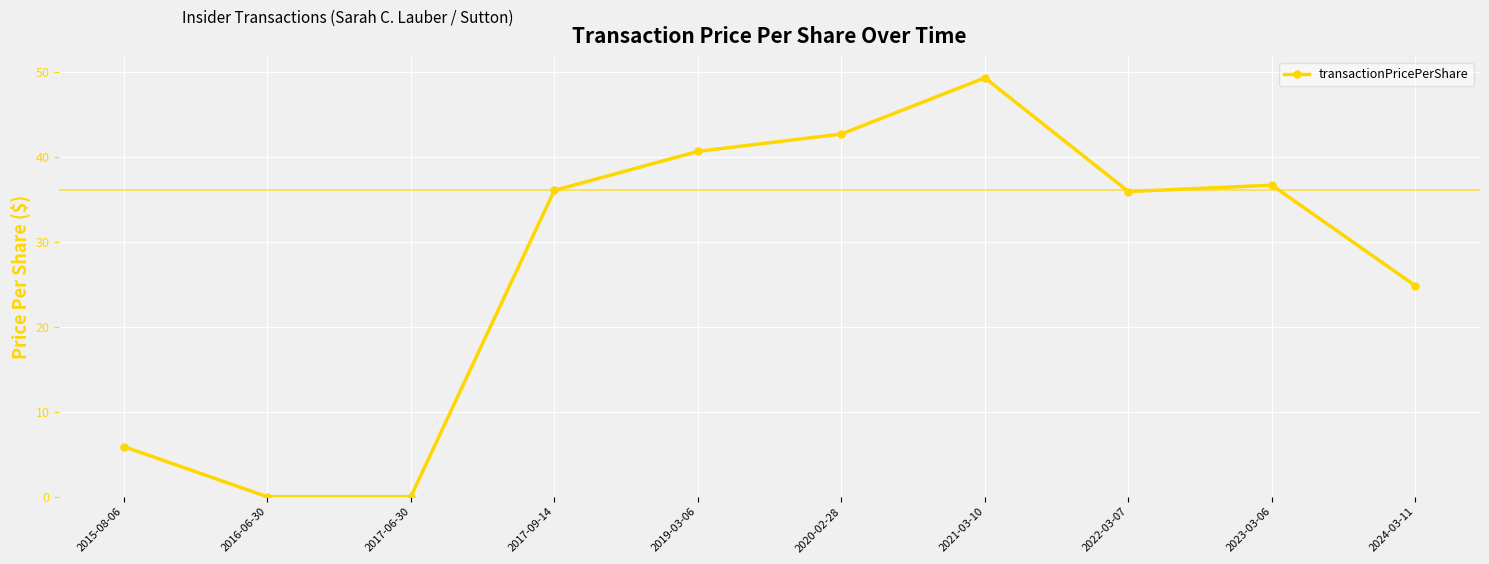

What is the value of the 7th point from the left?

49.3